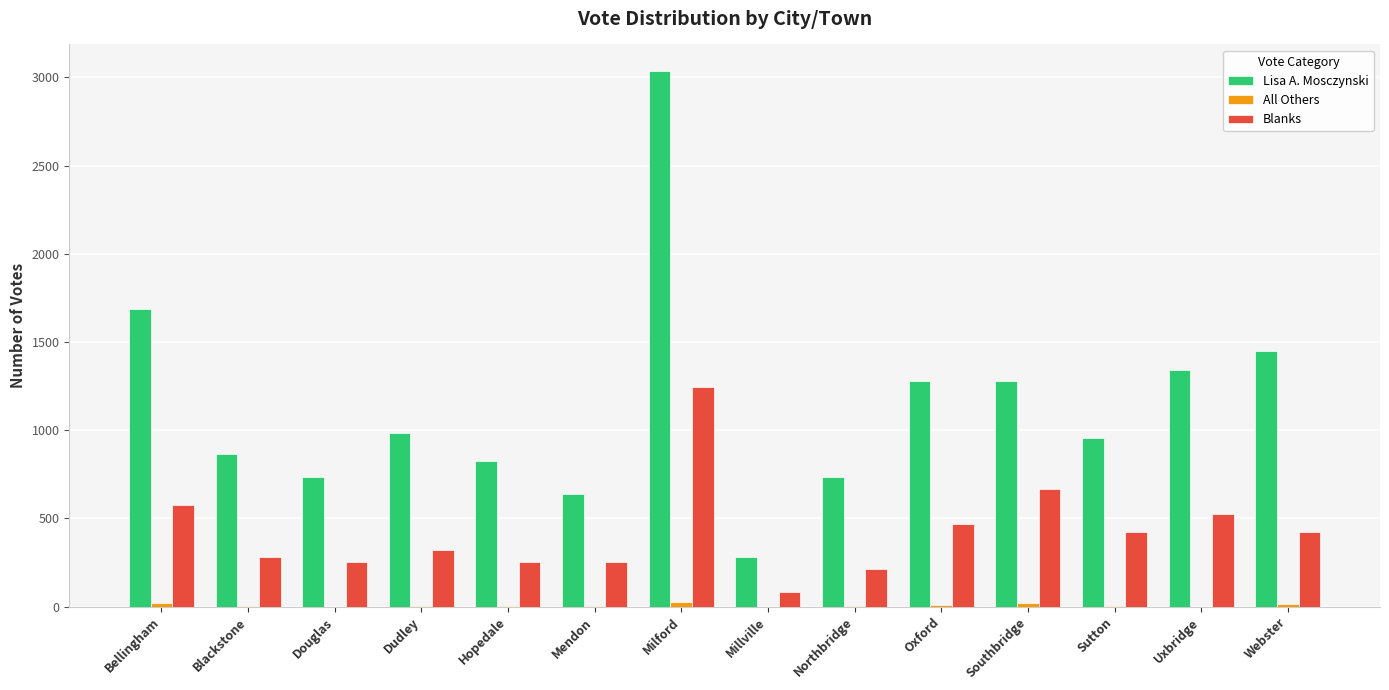

Which series has the largest total across all categories?

Lisa A. Mosczynski